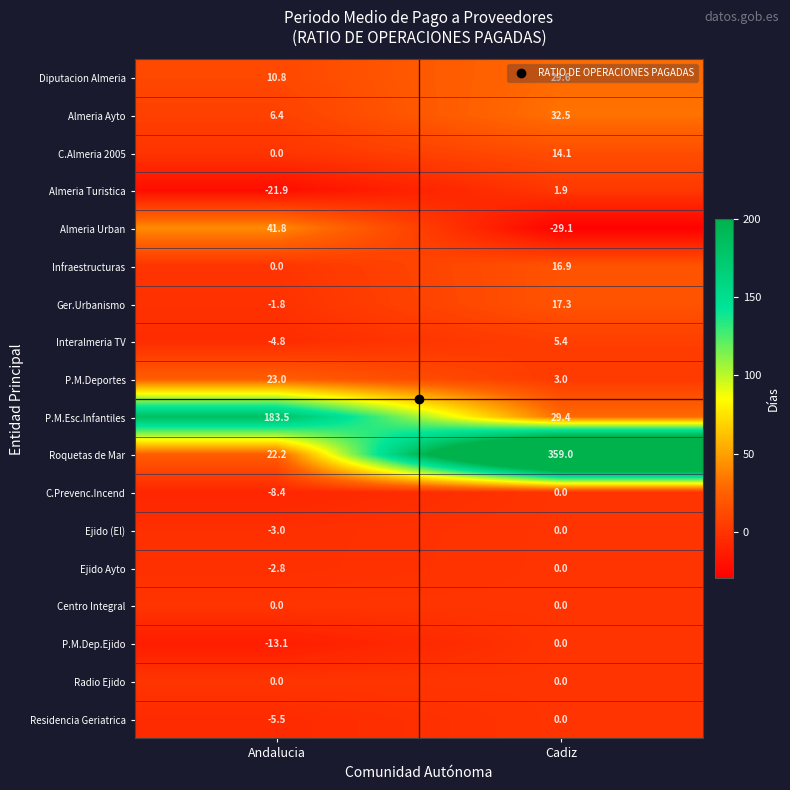

What is the difference between the highest and lowest values at Cadiz?

388.1